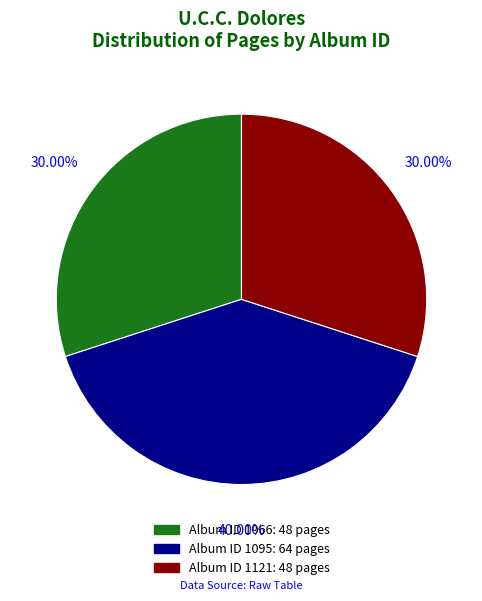

Is there any slice that represents more than half of the pie?

No